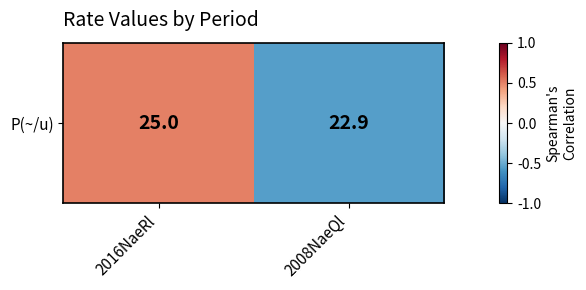

What is the change in value from 2016NaeRl to 2008NaeQl?

-1.1